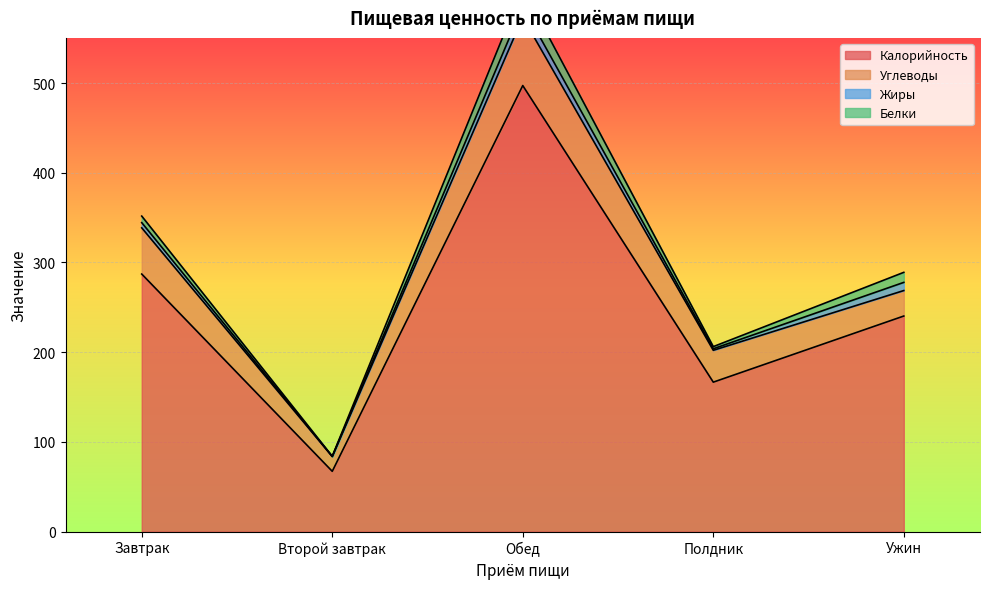

Reading left to right, extract all data points from this chart.

Калорийность: Завтрак=287.1	Второй завтрак=67.2	Обед=497.2	Полдник=166.6	Ужин=240.3
Углеводы: Завтрак=51.5	Второй завтрак=16.5	Обед=76.0	Полдник=35.5	Ужин=28.4
Жиры: Завтрак=5.8	Второй завтрак=0.0	Обед=12.4	Полдник=1.7	Ужин=9.1
Белки: Завтрак=7.3	Второй завтрак=0.3	Обед=20.4	Полдник=2.4	Ужин=11.2